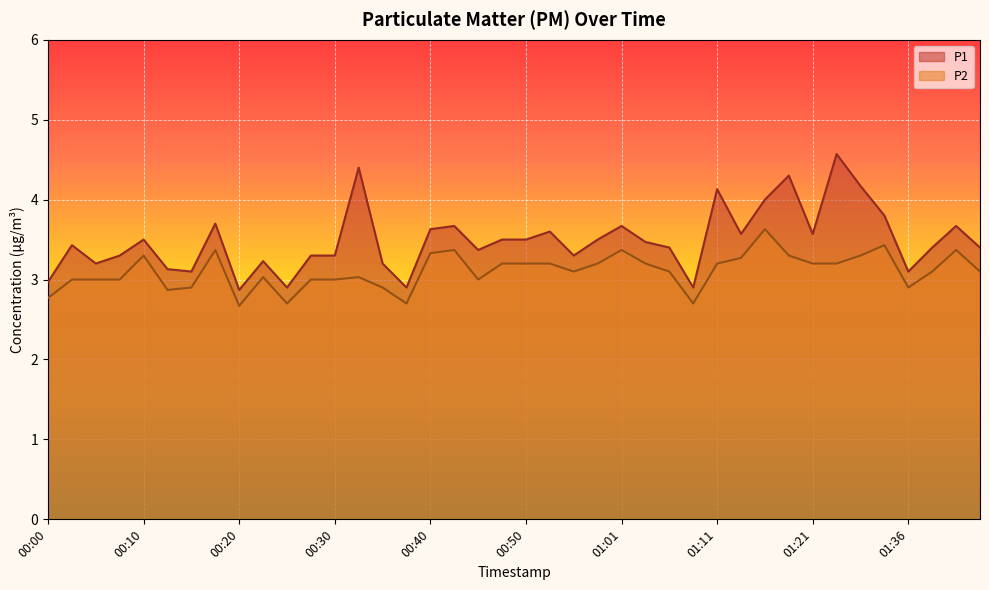

Reading left to right, extract all data points from this chart.

P1: 3.0	3.4	3.2	3.3	3.5	3.1	3.1	3.7	2.9	3.2	2.9	3.3	3.3	4.4	3.2	2.9	3.6	3.7	3.4	3.5	3.5	3.6	3.3	3.5	3.7	3.5	3.4	2.9	4.1	3.6	4.0	4.3	3.6	4.6	4.2	3.8	3.1	3.4	3.7	3.4
P2: 2.8	3.0	3.0	3.0	3.3	2.9	2.9	3.4	2.7	3.0	2.7	3.0	3.0	3.0	2.9	2.7	3.3	3.4	3.0	3.2	3.2	3.2	3.1	3.2	3.4	3.2	3.1	2.7	3.2	3.3	3.6	3.3	3.2	3.2	3.3	3.4	2.9	3.1	3.4	3.1